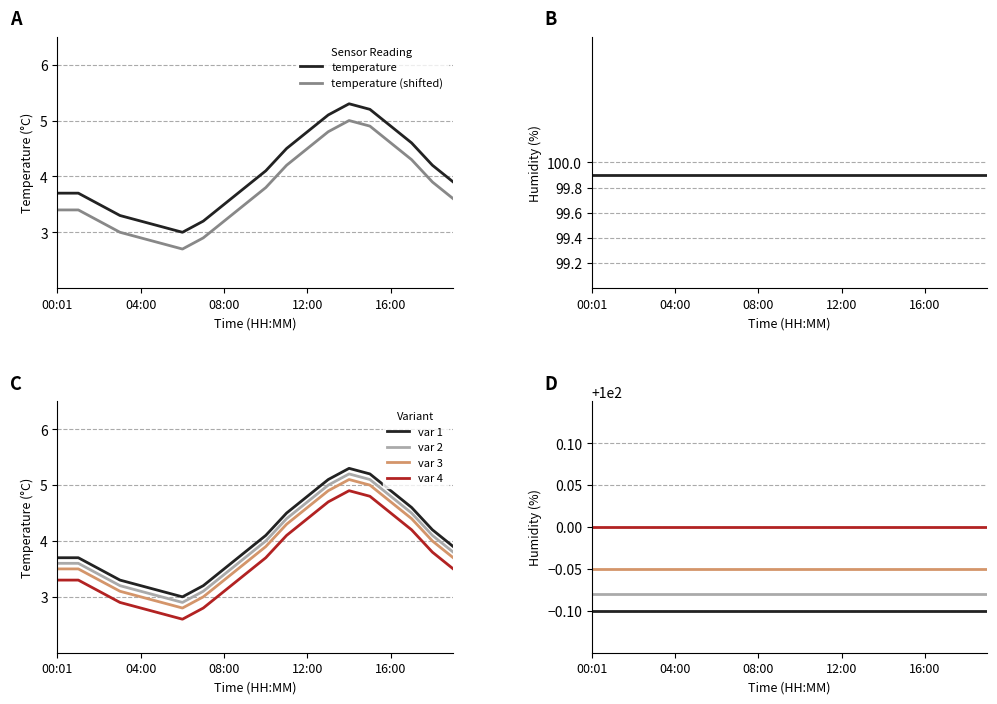

The value at 15:00 is 5.2. True or false?

True